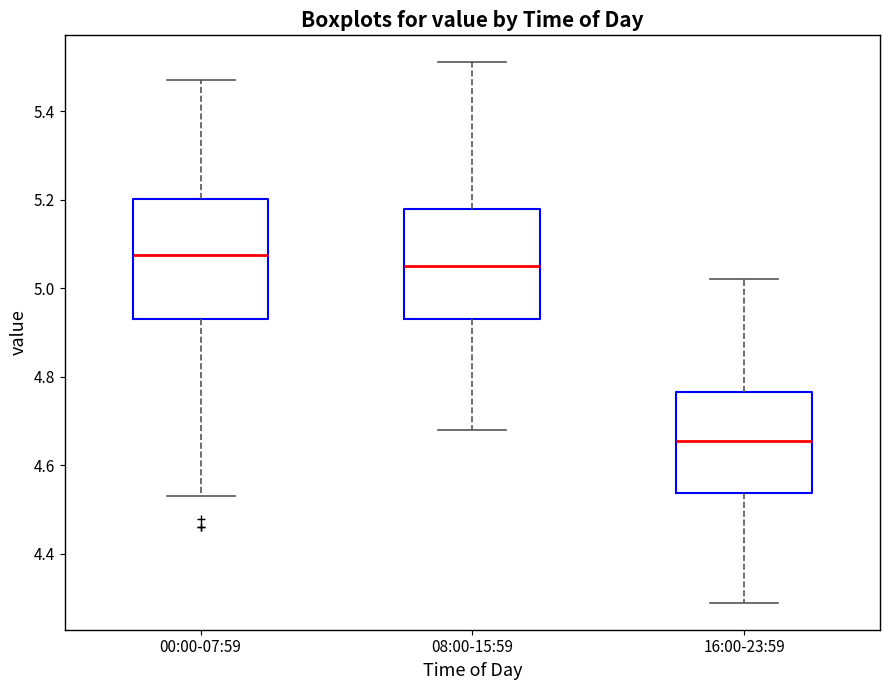

Which box's median line is the highest?

00:00-07:59